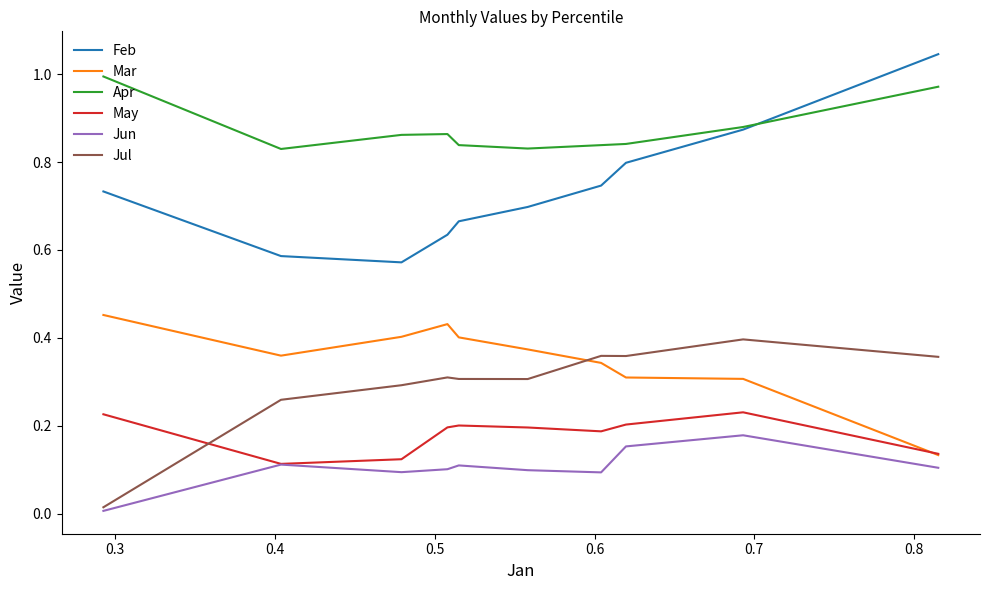

Which series has the largest total across all categories?

Apr